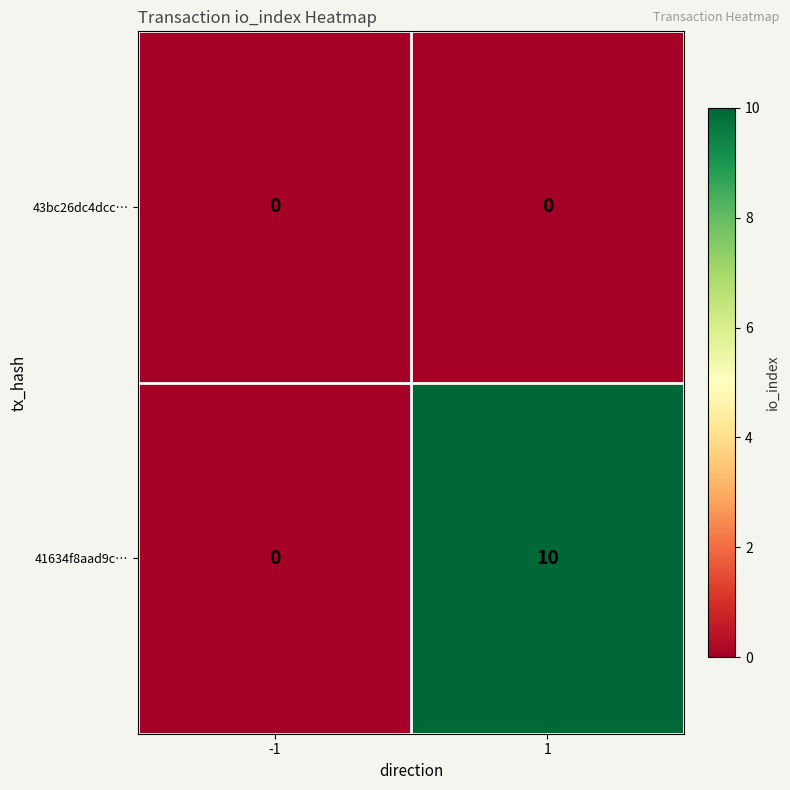

What value does the 41634f8aad9c… series have at 1?

10